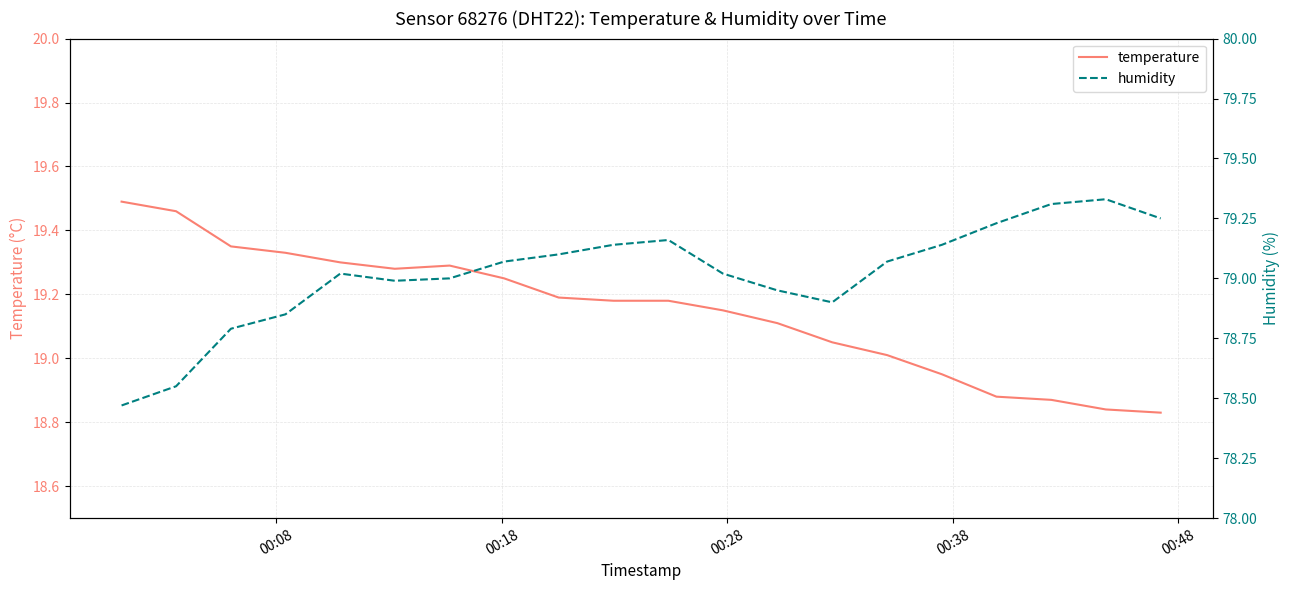

Count the number of data series in this chart.

2